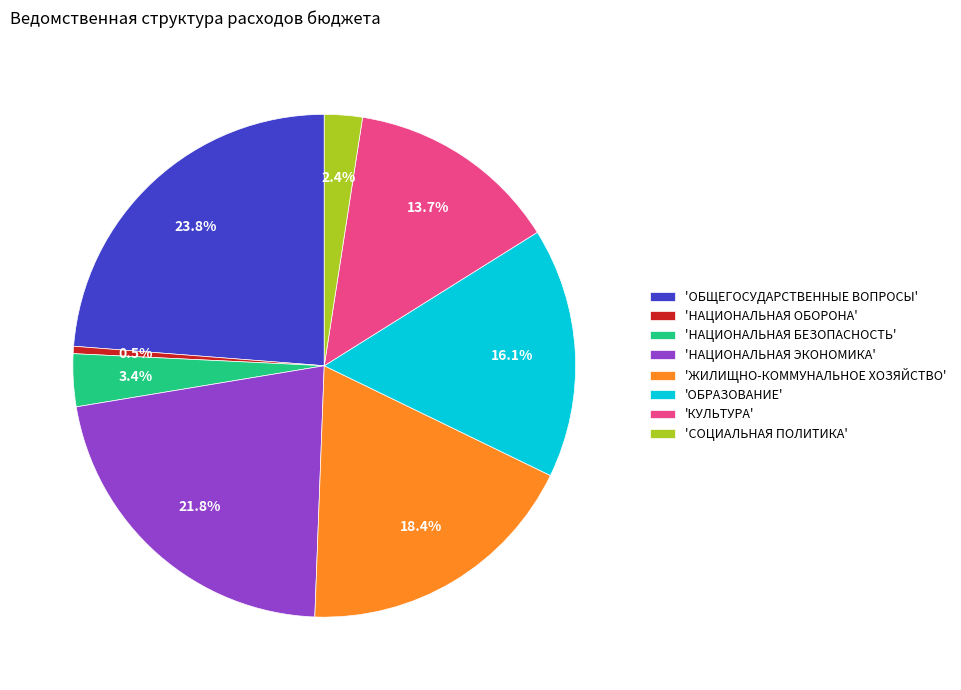

Between 'ОБЩЕГОСУДАРСТВЕННЫЕ ВОПРОСЫ' and 'СОЦИАЛЬНАЯ ПОЛИТИКА', which is larger?

'ОБЩЕГОСУДАРСТВЕННЫЕ ВОПРОСЫ'